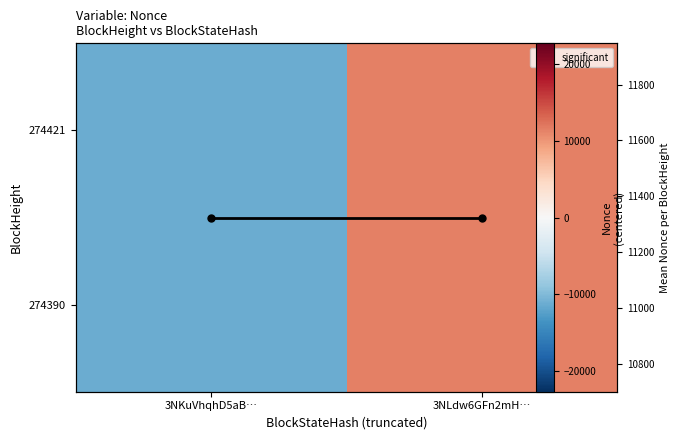

At which category is the sum across all series the highest?

3NLdw6GFn2mH…